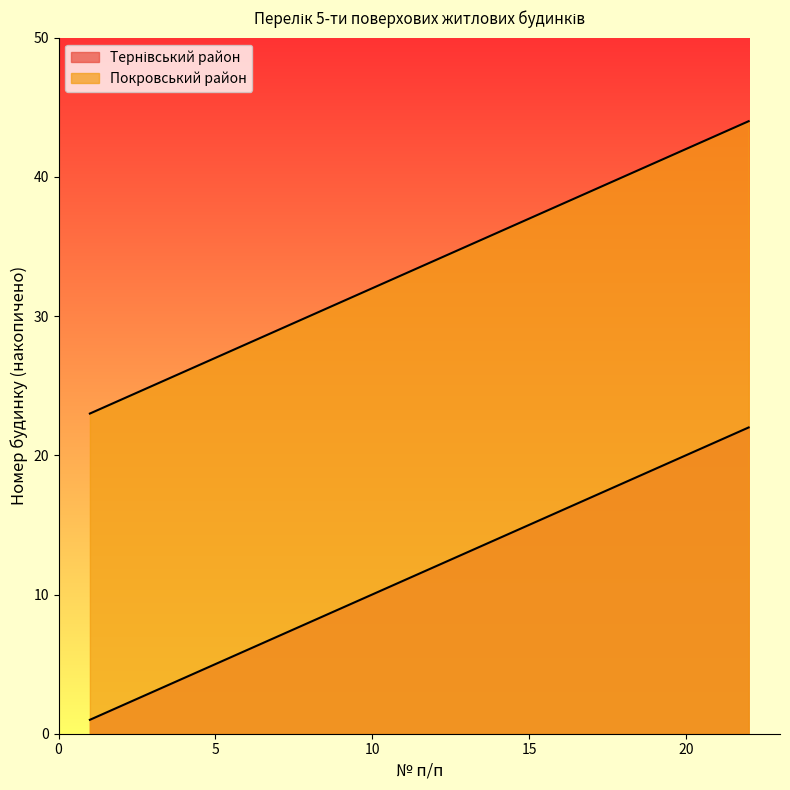

How many distinct data groups are displayed?

2